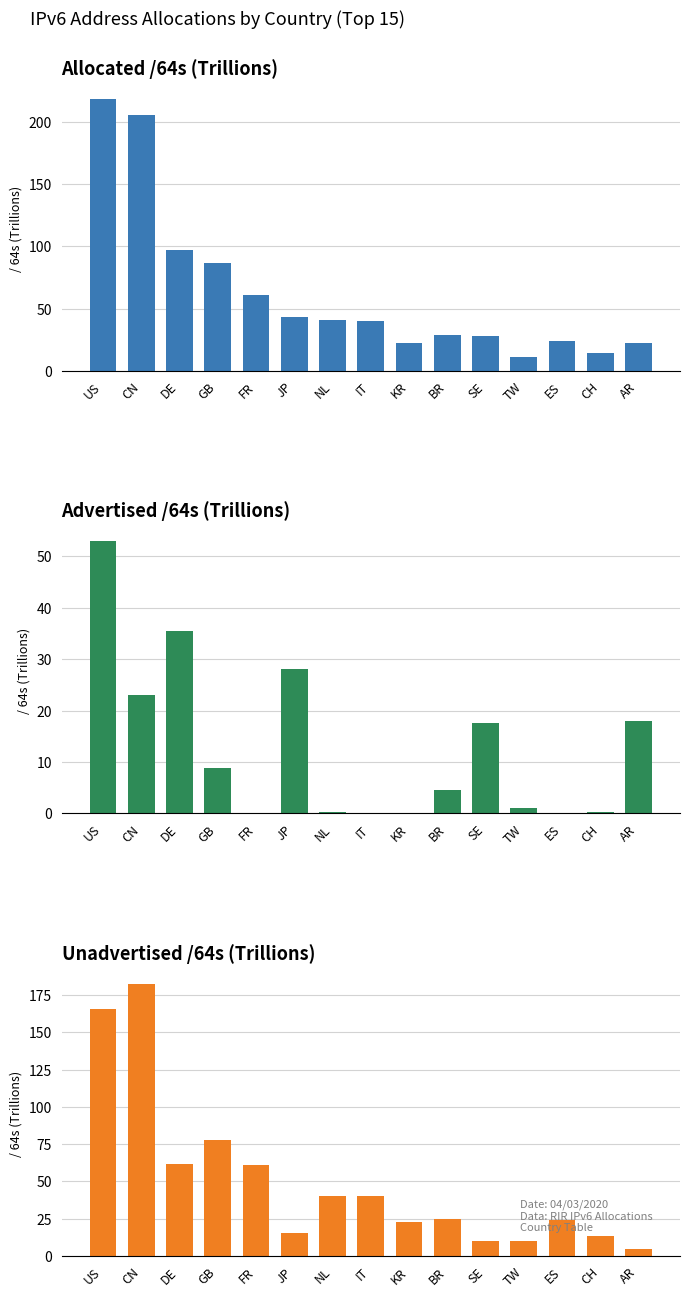

What is the label of the 7th bar from the right?

KR